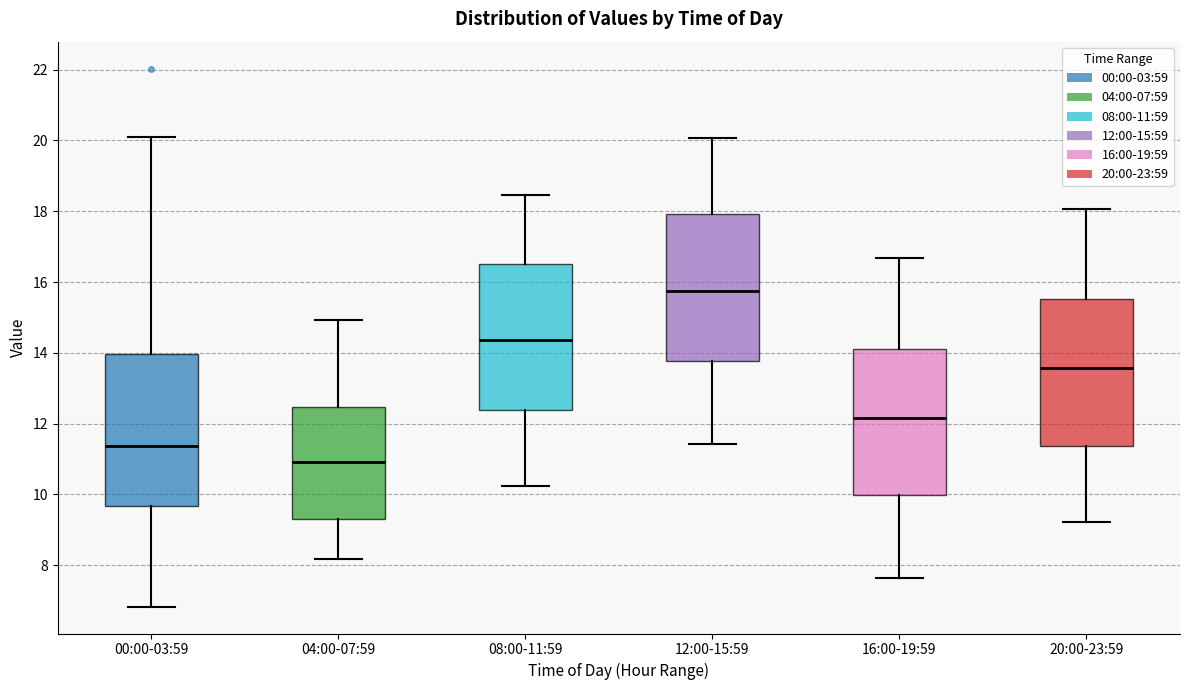

Where is the upper edge of the box for 12:00-15:59 on the y-axis? The values are not printed on the chart, so give them approximately, as read against the axis.

18.0